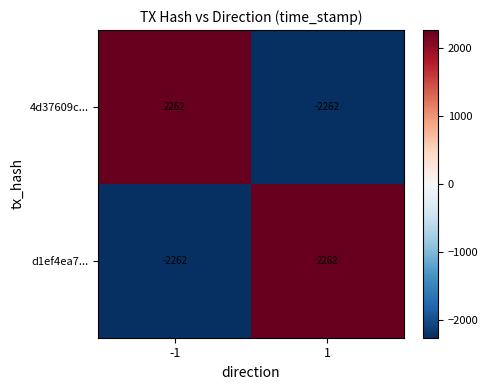

Is the value of 4d37609c... at 1 greater than the value of d1ef4ea7... at 1?

No